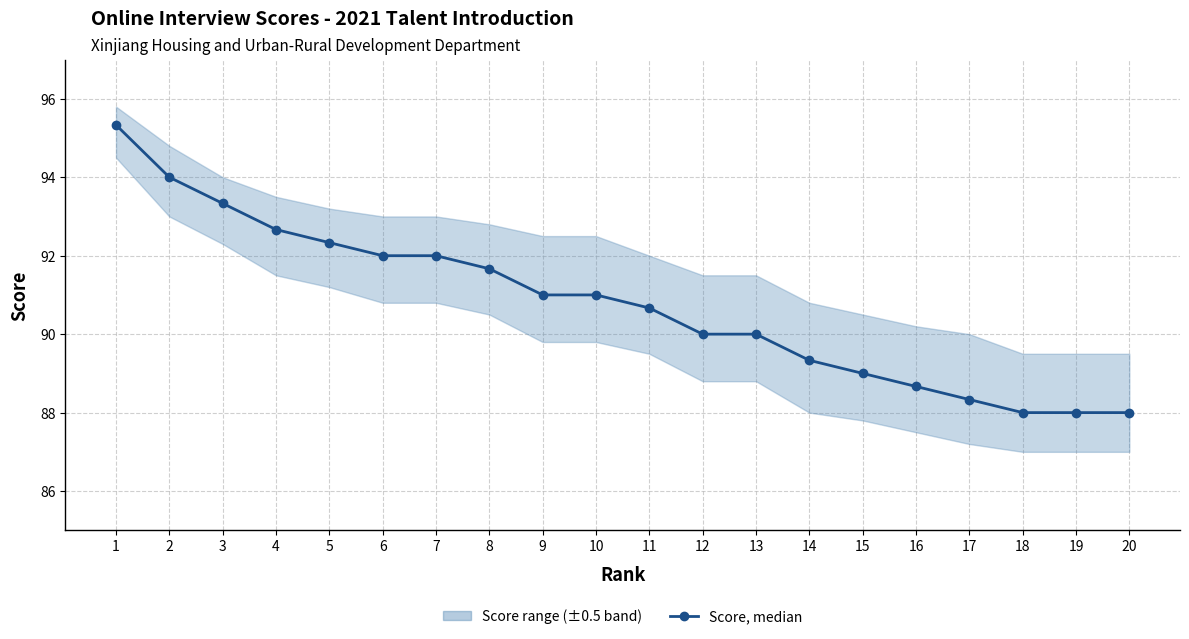

Reading right to left, transcribe all the data shown in this chart.

88.0	88.0	88.0	88.3	88.7	89.0	89.3	90.0	90.0	90.7	91.0	91.0	91.7	92.0	92.0	92.3	92.7	93.3	94.0	95.3